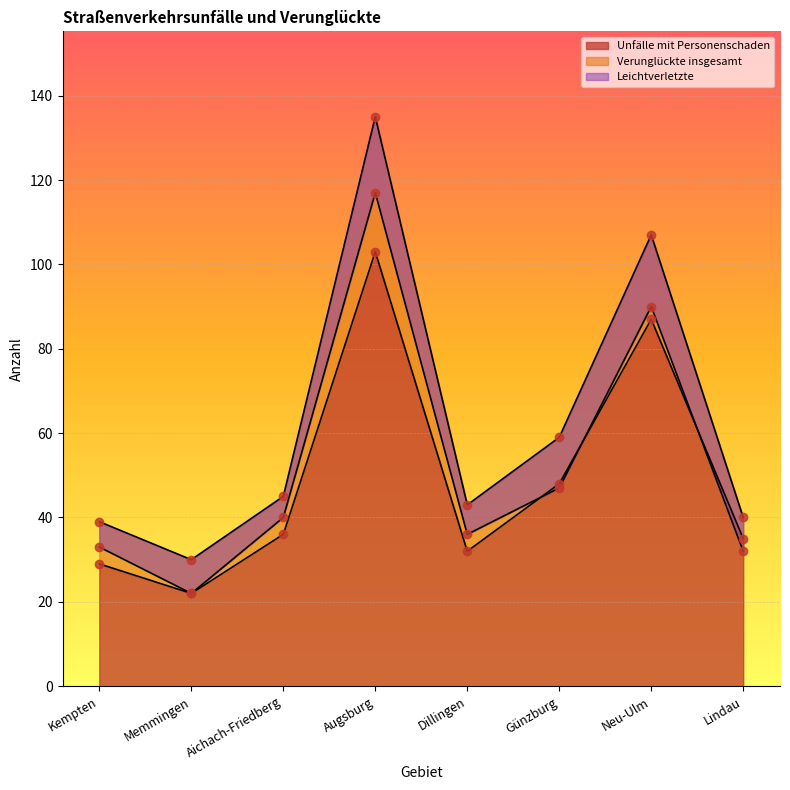

In Leichtverletzte, how many points are higher than both neighbors (excluding endpoints)?

2